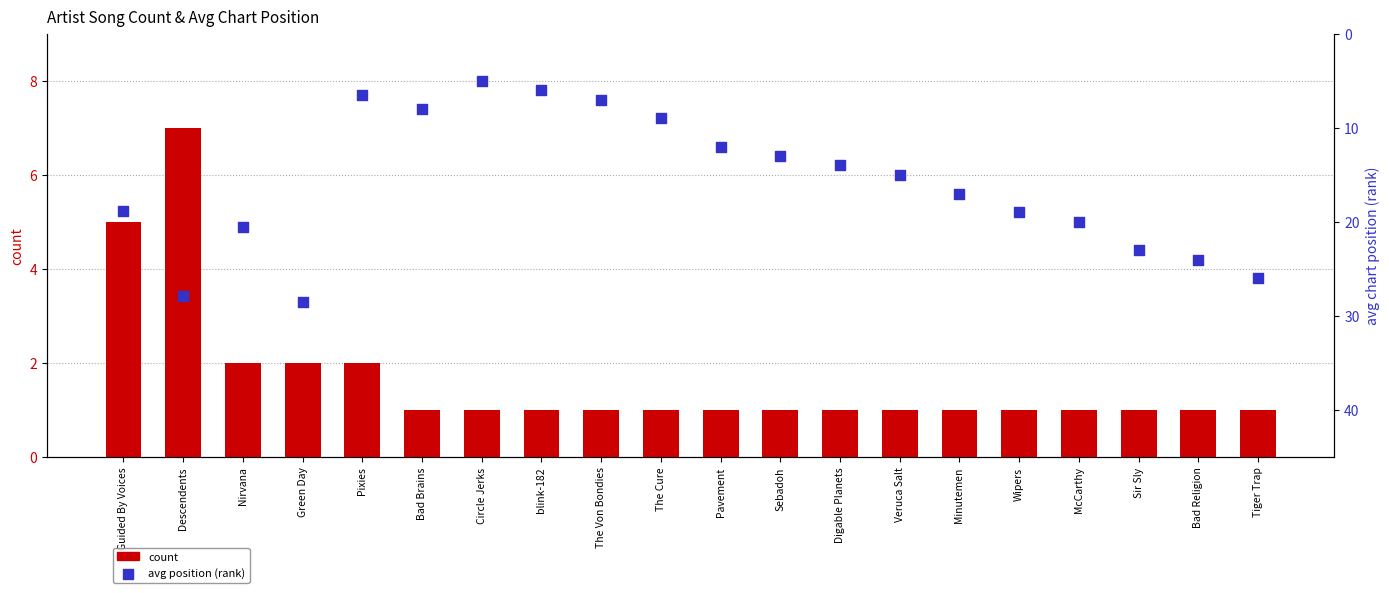

Which series contains the highest Y value?

avg position (rank)